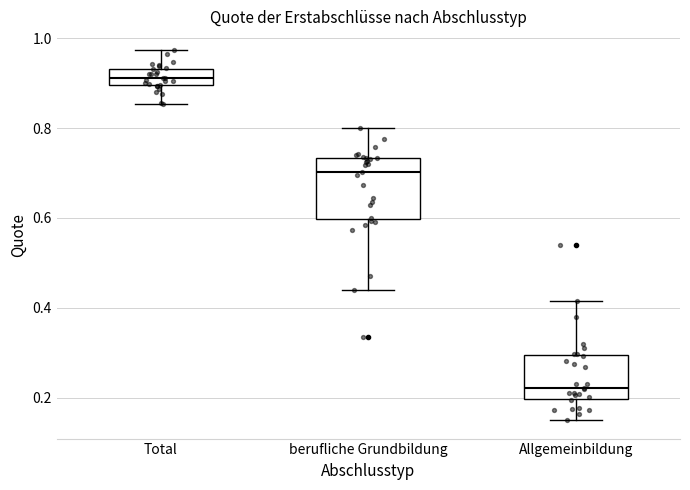

Where is the lower edge of the box for berufliche Grundbildung on the y-axis? The values are not printed on the chart, so give them approximately, as read against the axis.

0.60